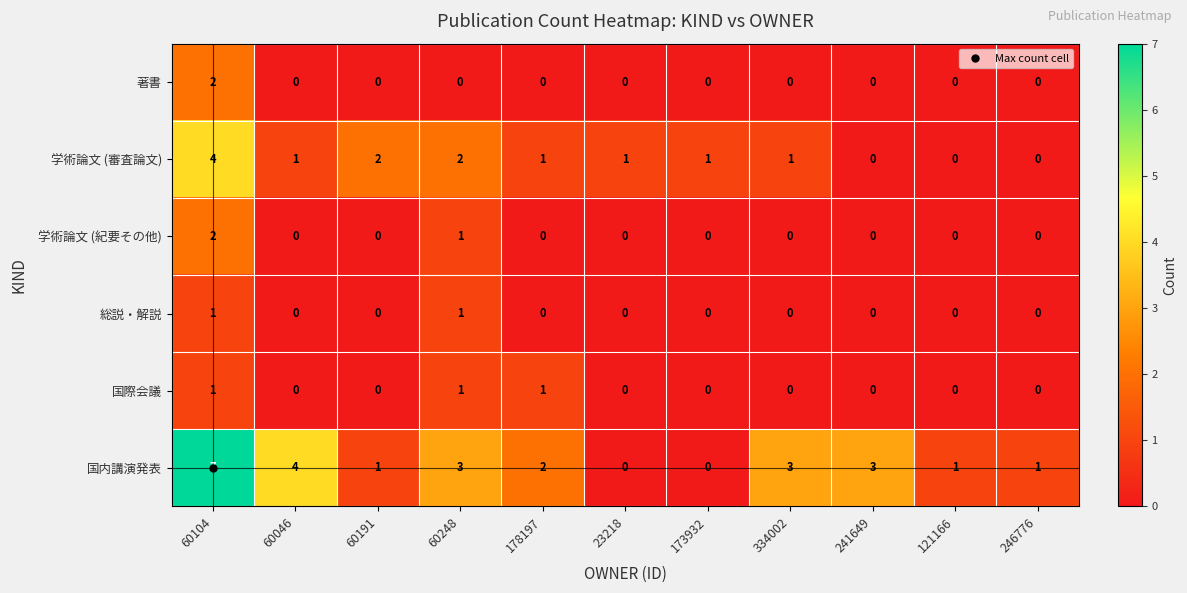

The value of 国際会議 at 60104 is 0. True or false?

False